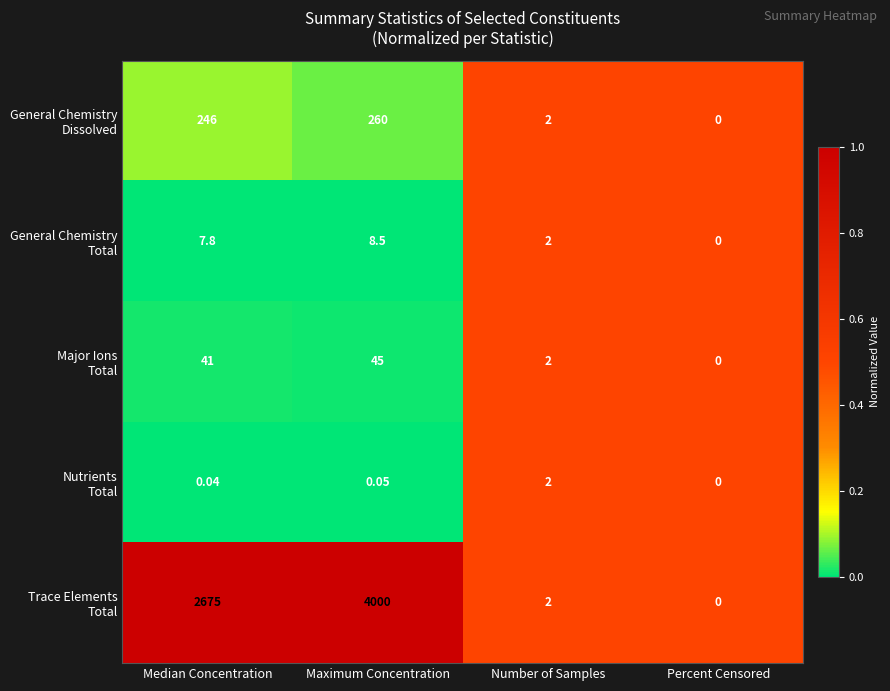

At which category is the sum across all series the highest?

Maximum Concentration